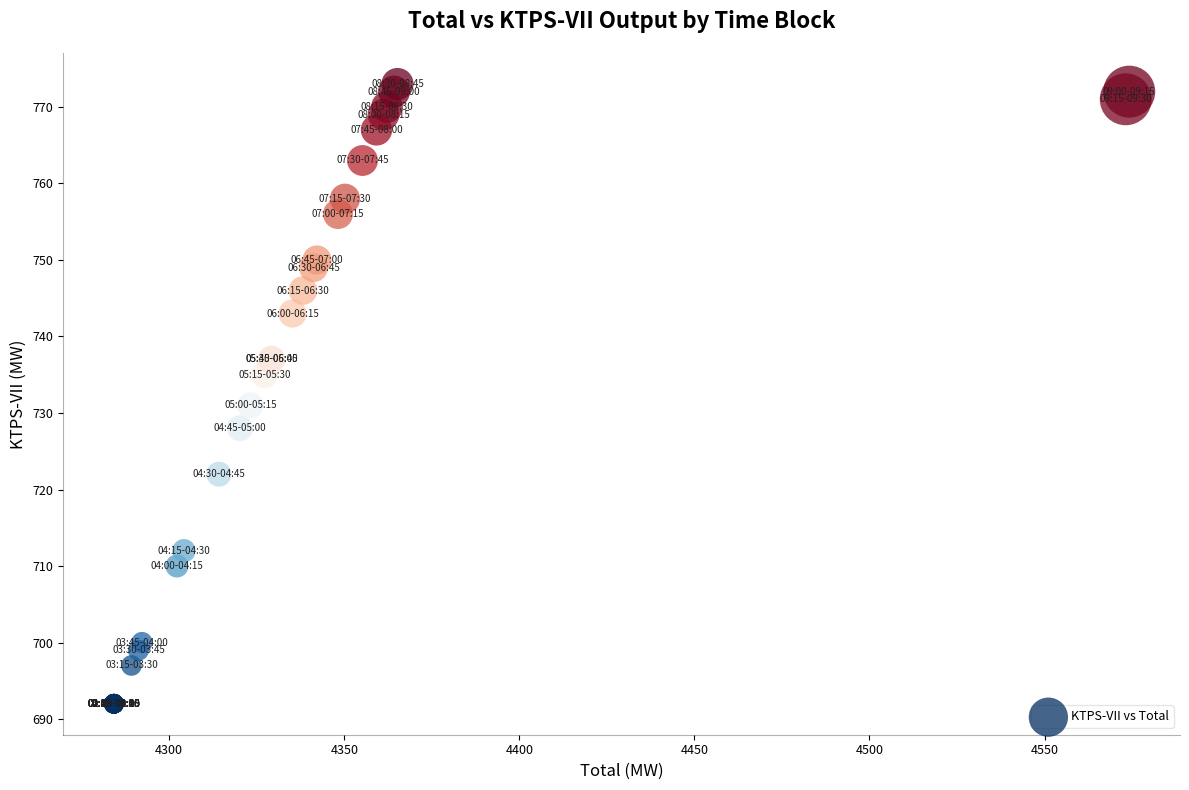

What Y value in the scatter plot is closest to 732?

731